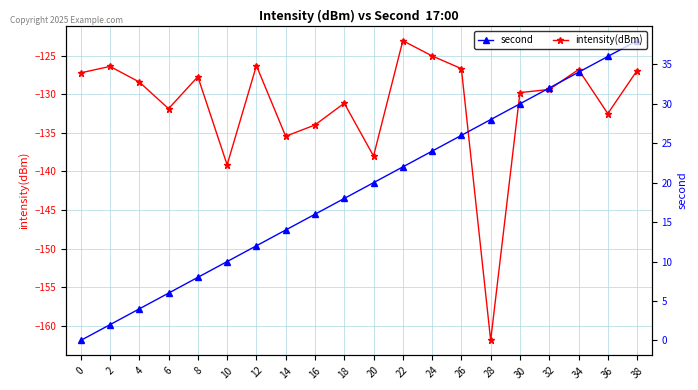

What is the approximate value of second at 36?

36.0